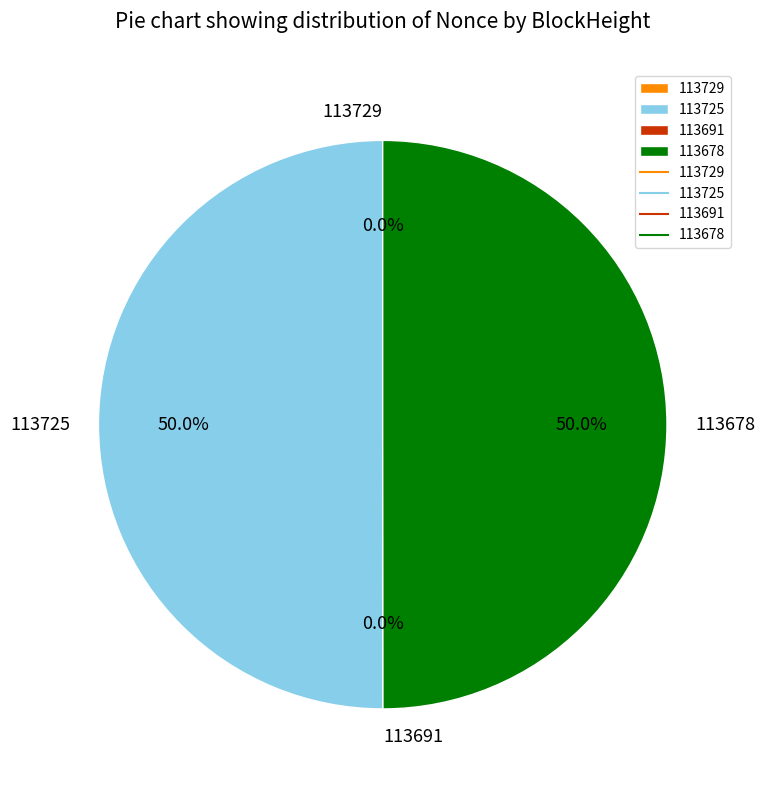

What is the total percentage of 113725 and 113691?

50.0%